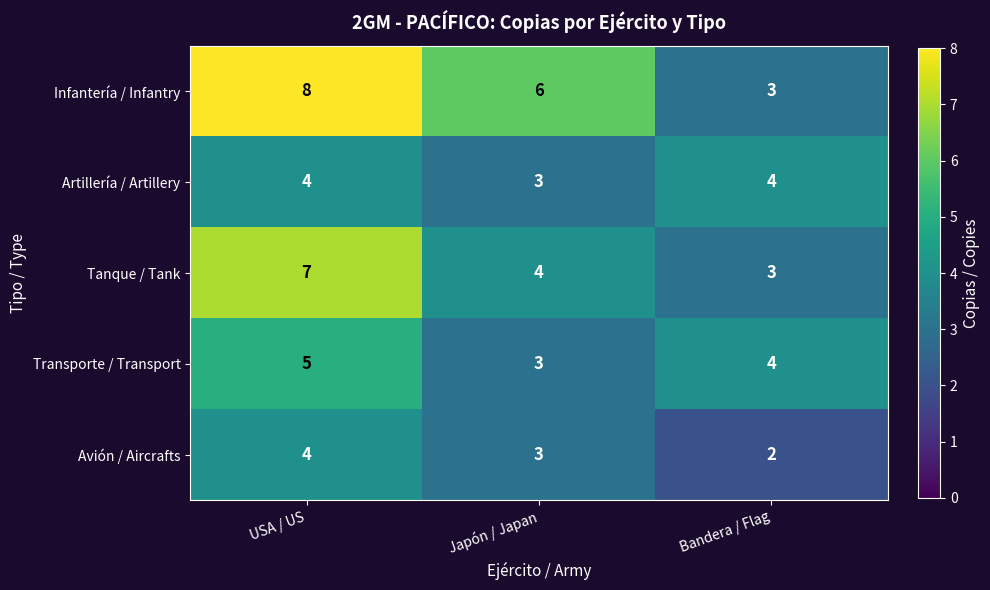

Reading right to left, list all the values displayed in this chart.

Infantería / Infantry: Bandera / Flag=3	Japón / Japan=6	USA / US=8
Artillería / Artillery: Bandera / Flag=4	Japón / Japan=3	USA / US=4
Tanque / Tank: Bandera / Flag=3	Japón / Japan=4	USA / US=7
Transporte / Transport: Bandera / Flag=4	Japón / Japan=3	USA / US=5
Avión / Aircrafts: Bandera / Flag=2	Japón / Japan=3	USA / US=4